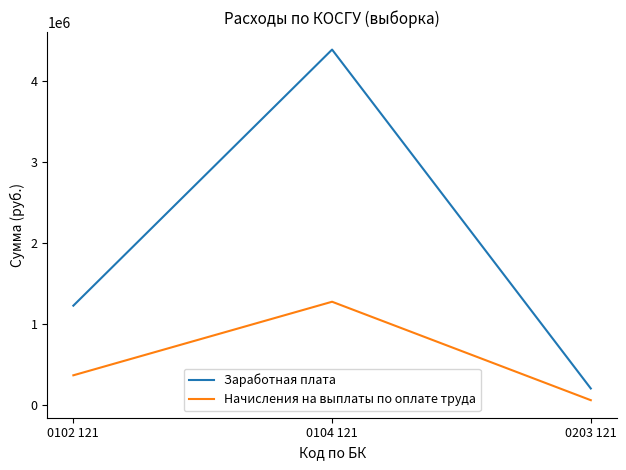

At which label is Заработная плата closest to 2295673?

0102 121